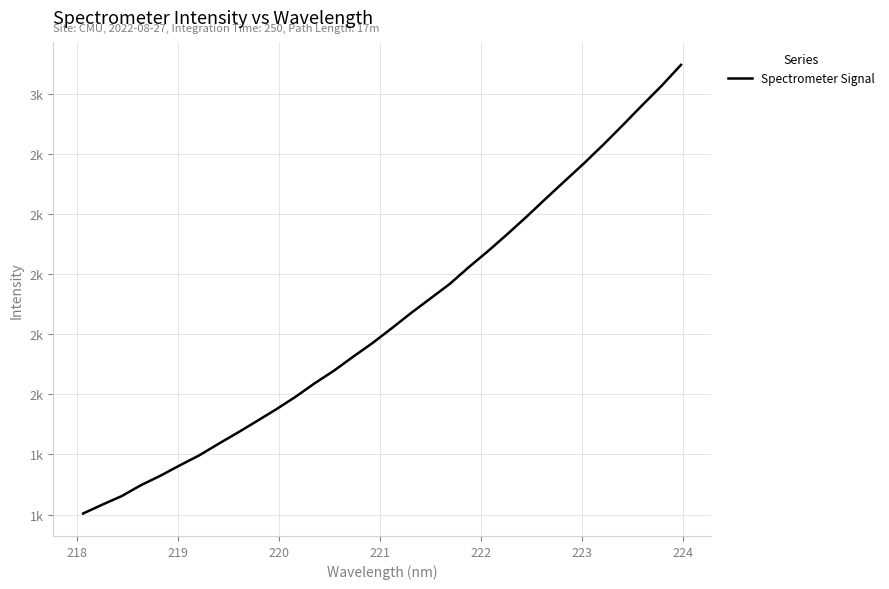

Is this an area chart (filled region under the line)?

No